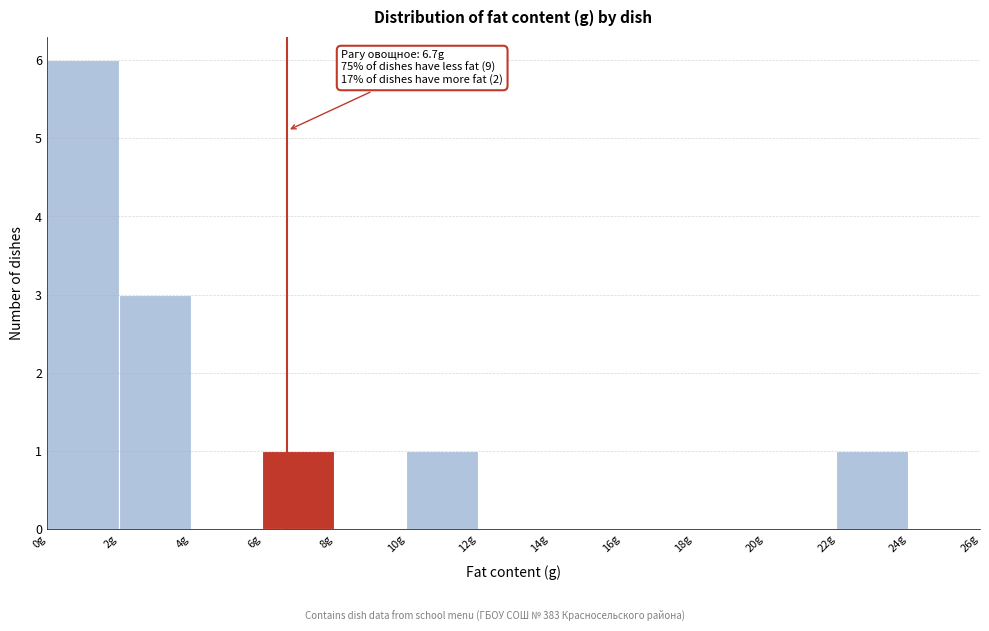

Which range on the x-axis has the tallest bar?

0 to 2